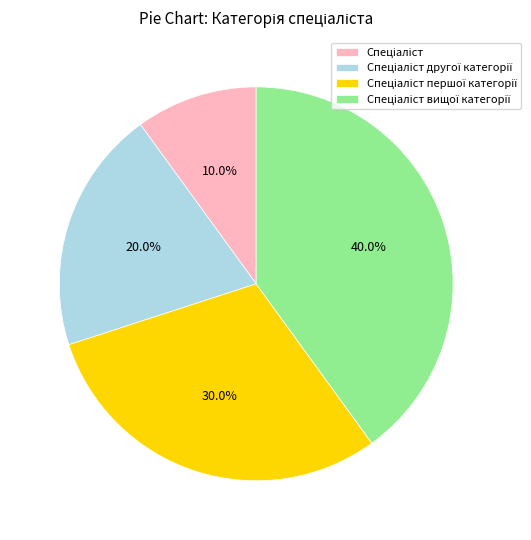

Is there any slice that represents more than half of the pie?

No